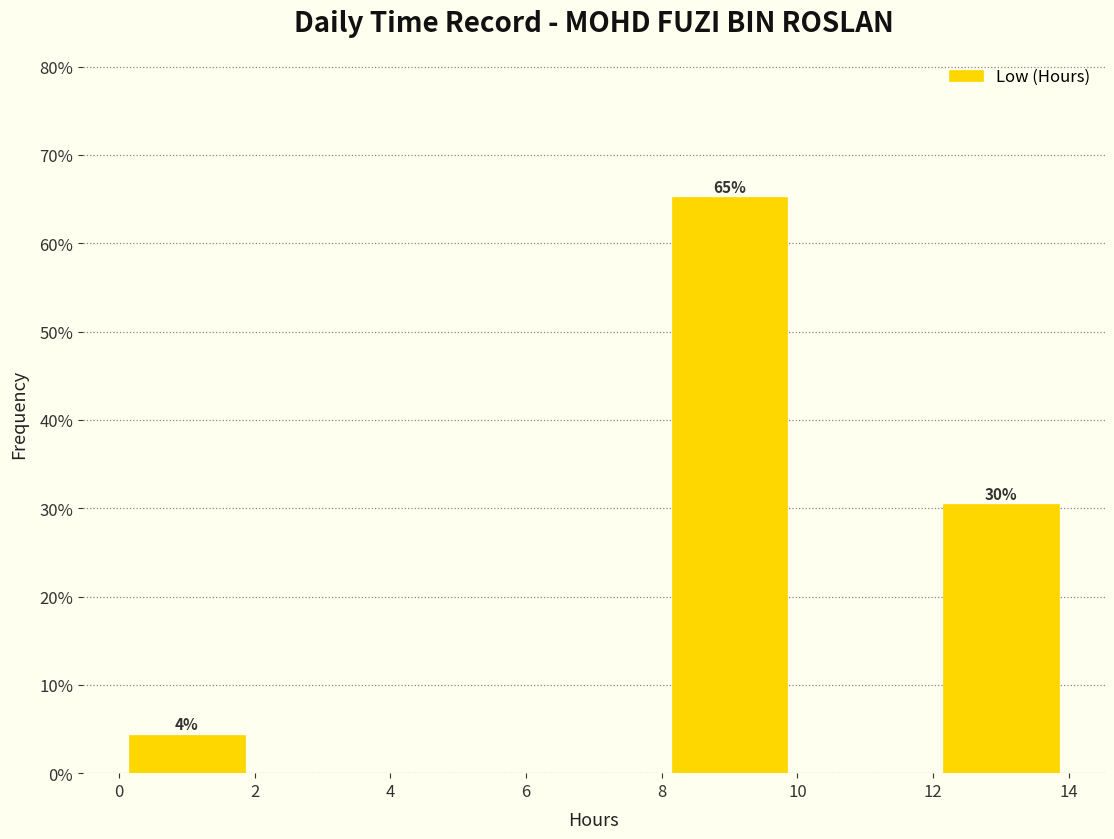

Which range on the x-axis has the tallest bar?

8 to 10